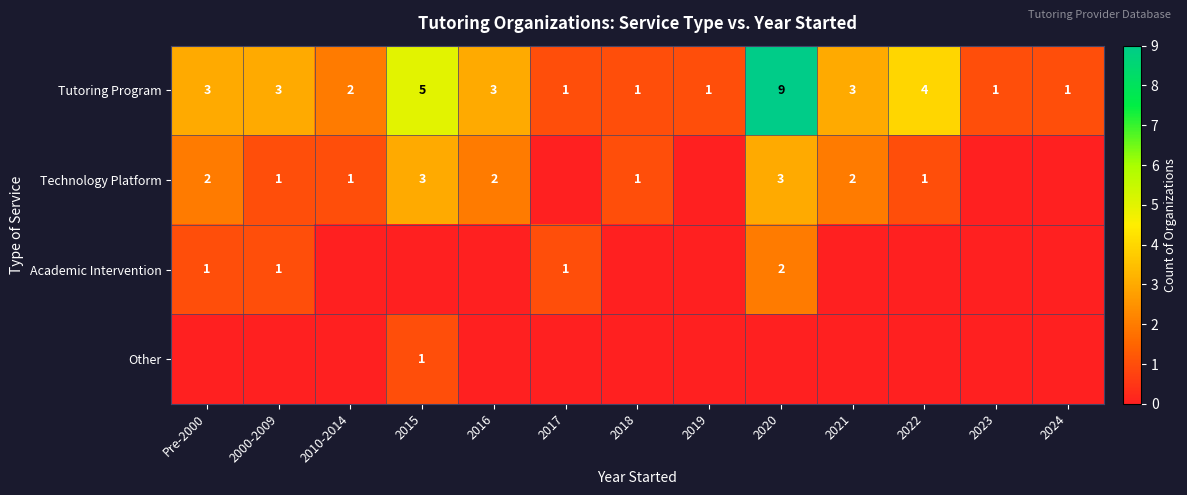

The Tutoring Program series shows 1 at Pre-2000. True or false?

False